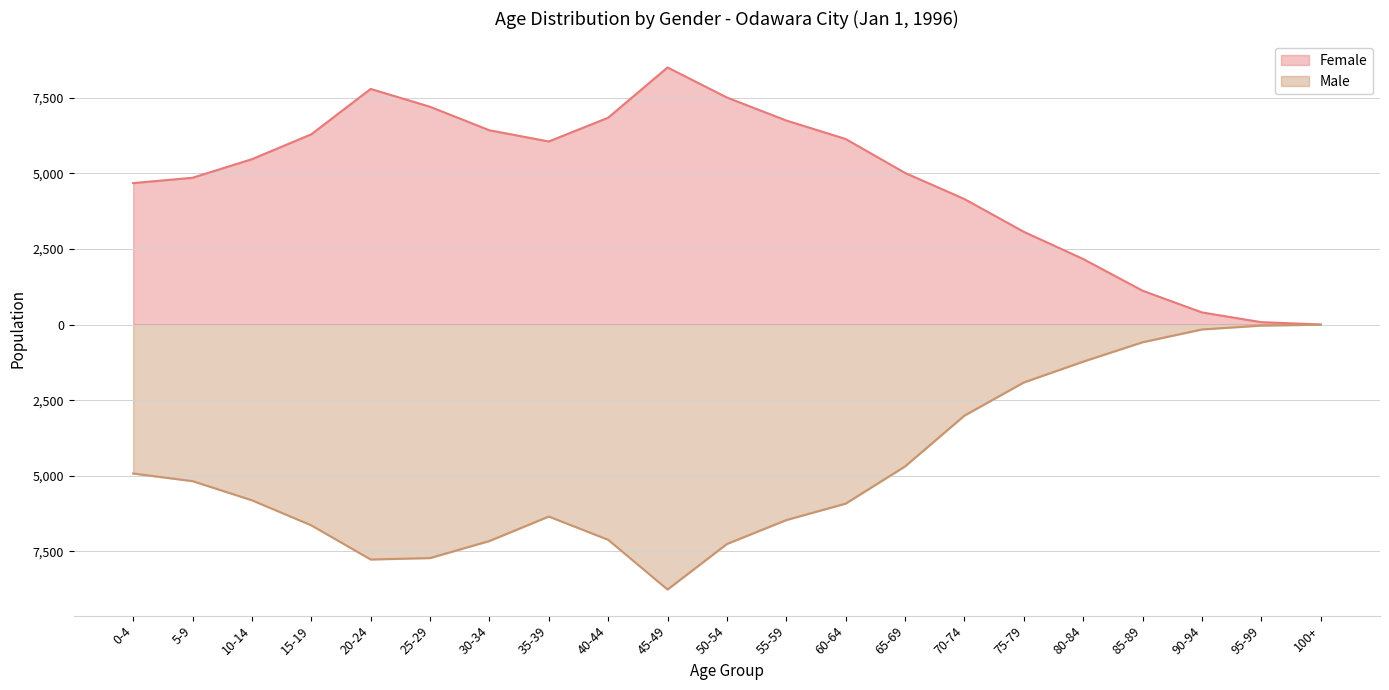

What is the label of the 12th point from the left?

55-59